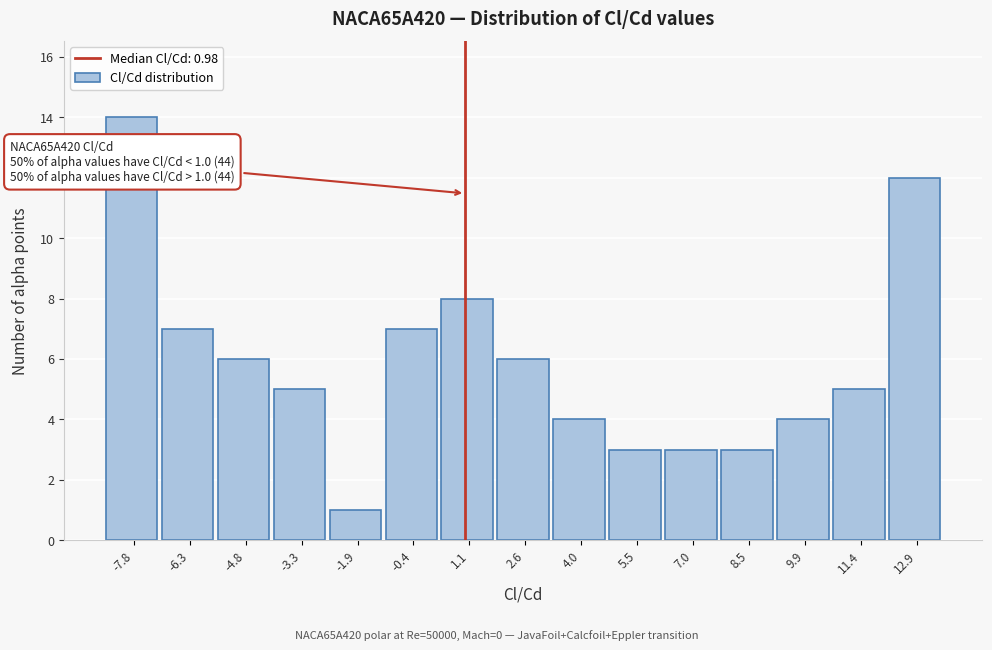

Over which range of the x-axis is the bar tallest?

-8.4 to -7.0